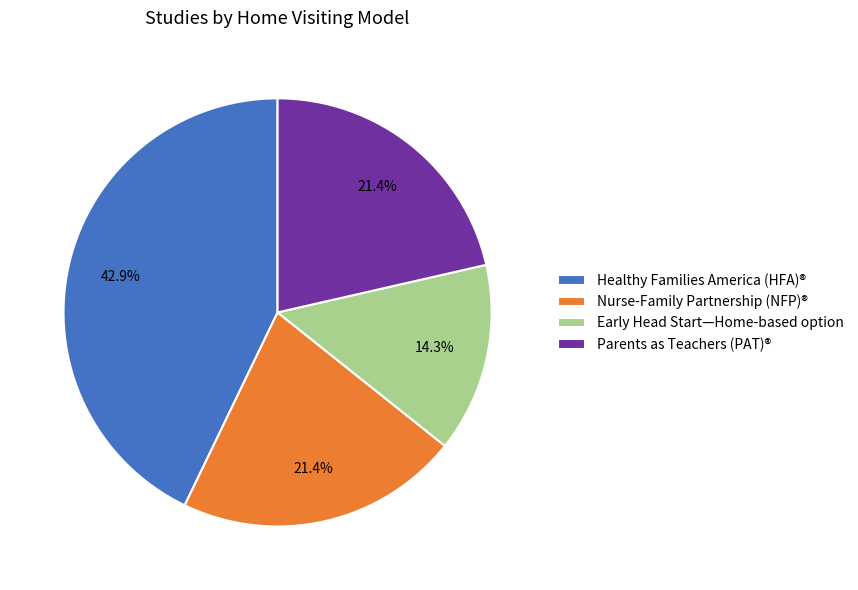

Approximately how many times larger is the value at Healthy Families America (HFA)® compared to Early Head Start—Home-based option?

3.0